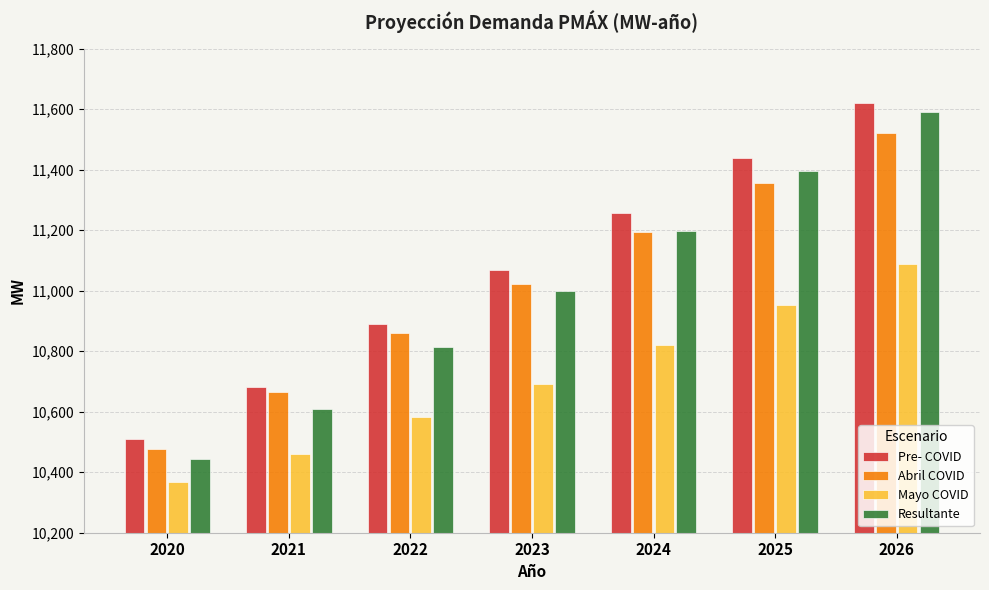

Reading left to right, list all the values displayed in this chart.

Pre- COVID: 2020=10510.6	2021=10681.4	2022=10888.8	2023=11066.6	2024=11256.8	2025=11438.2	2026=11621.0
Abril COVID: 2020=10476.4	2021=10665.8	2022=10860.5	2023=11022.8	2024=11195.0	2025=11356.9	2026=11519.4
Mayo COVID: 2020=10369.0	2021=10459.6	2022=10580.8	2023=10690.5	2024=10821.7	2025=10952.4	2026=11089.2
Resultante: 2020=10444.8	2021=10607.6	2022=10815.0	2023=10997.8	2024=11197.7	2025=11395.8	2026=11591.5